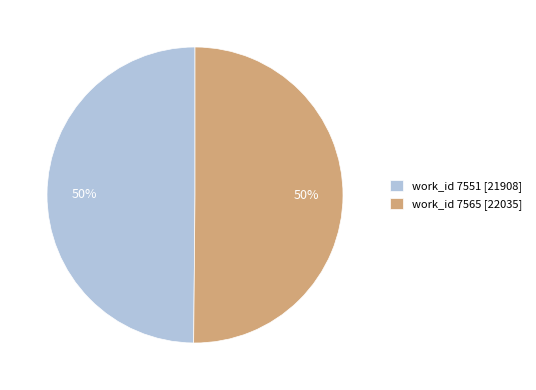

What percentage is the work_id 7565 [22035] slice, to the nearest percent?

50%